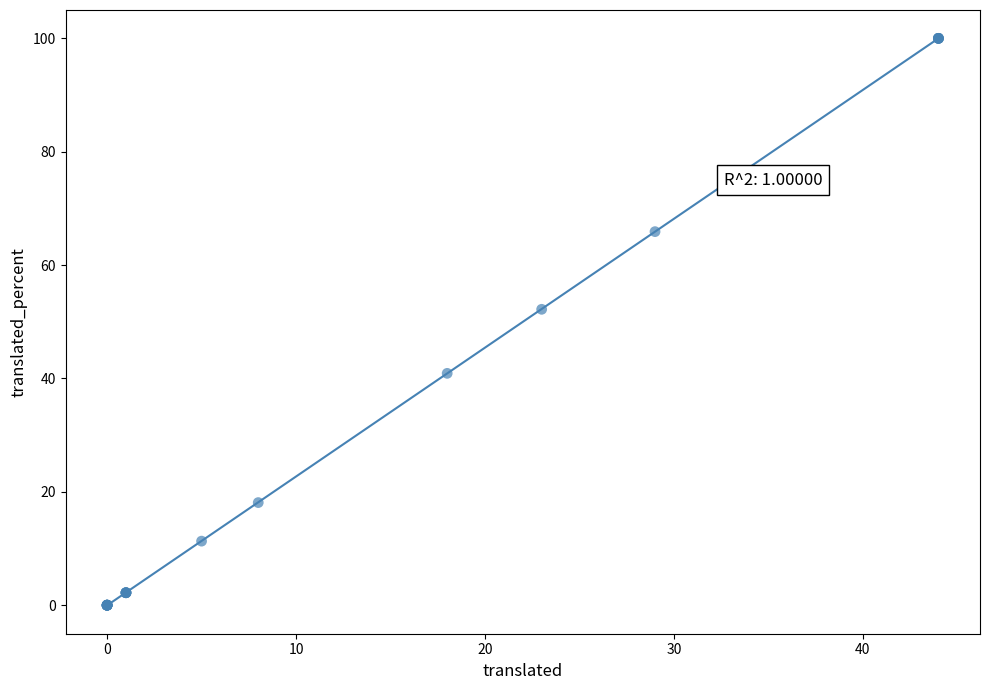

What Y value in the scatter plot is closest to 50?

52.2